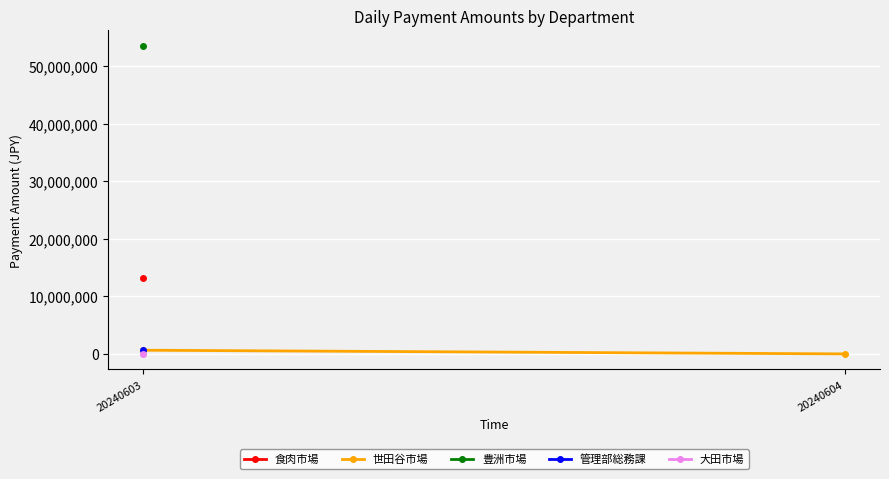

What is the value of the 食肉市場 point at the 1st from the left?

13214514.0